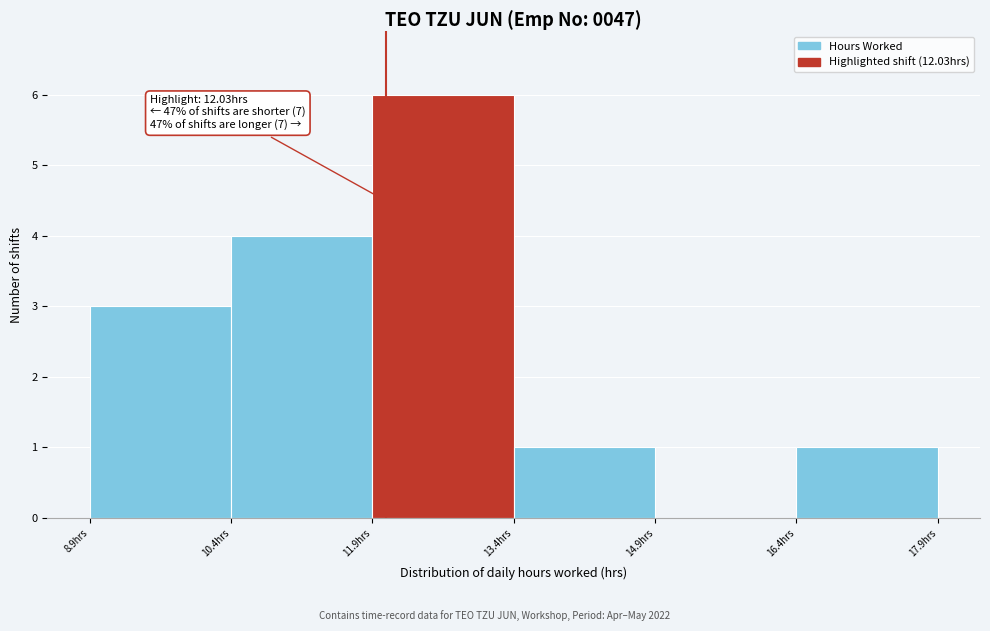

Which range on the x-axis has the tallest bar?

11.8 to 13.4